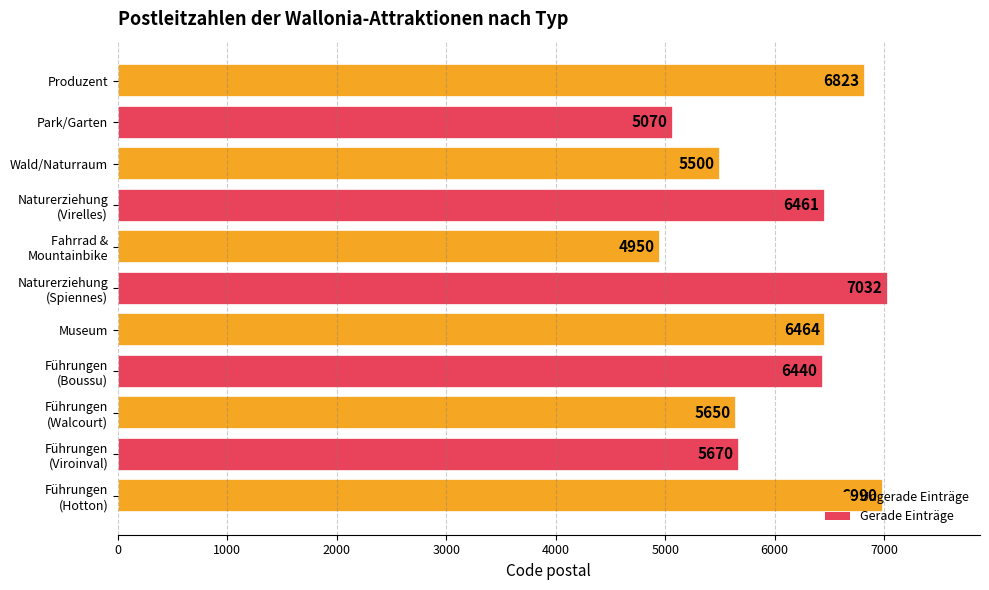

The chart shows a value of 6464 at Museum. True or false?

True